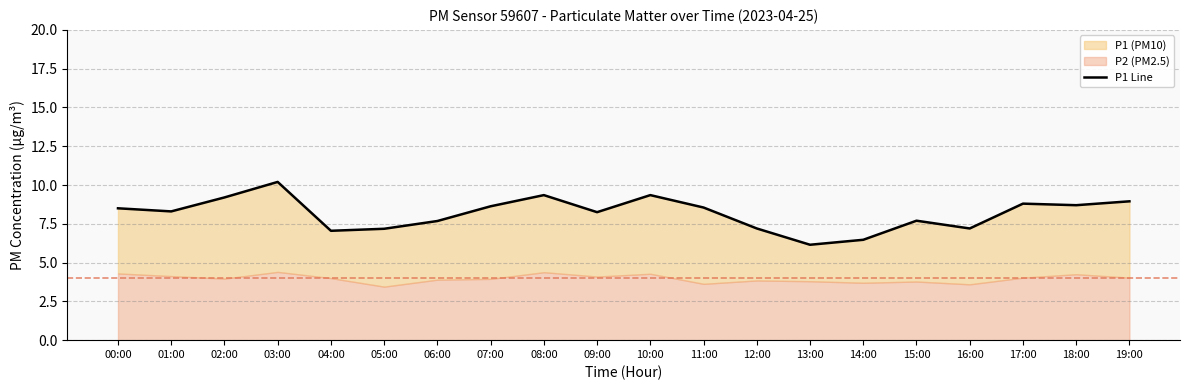

List the labels in order of value, smallest first.

13:00, 14:00, 04:00, 05:00, 12:00, 16:00, 06:00, 15:00, 09:00, 01:00, 00:00, 11:00, 07:00, 18:00, 17:00, 19:00, 02:00, 08:00, 10:00, 03:00